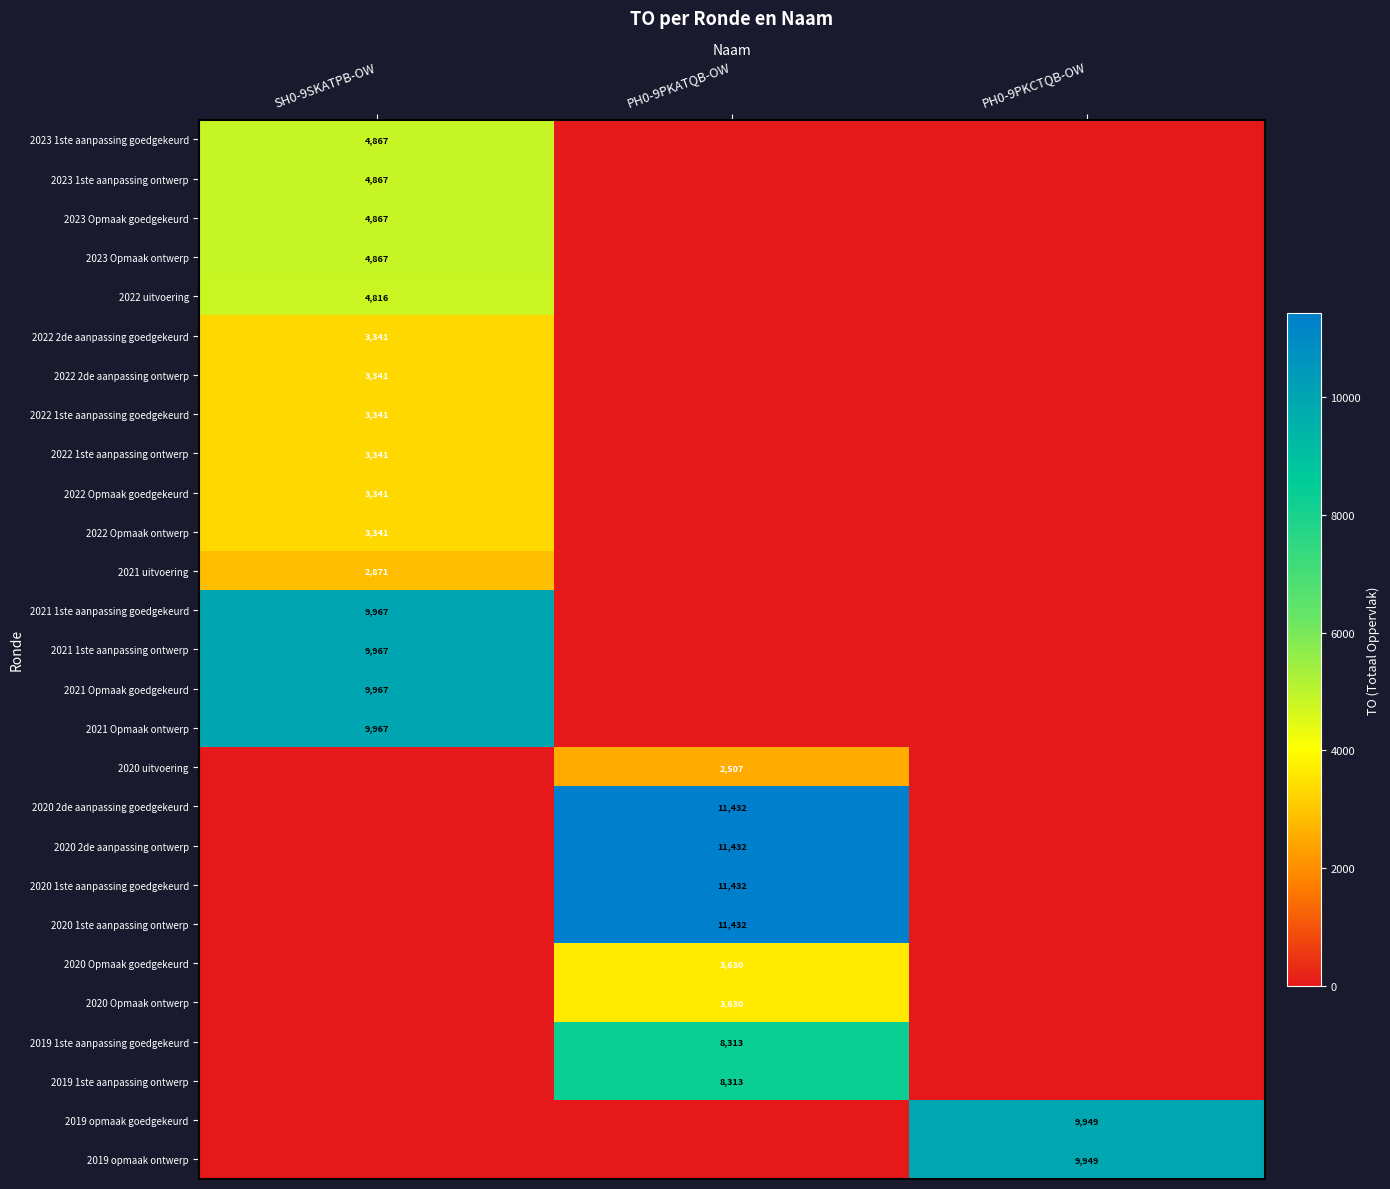

Is the value of 2019 opmaak ontwerp at PH0-9PKCTQB-OW greater than the value of 2022 uitvoering at SH0-9SKATPB-OW?

Yes